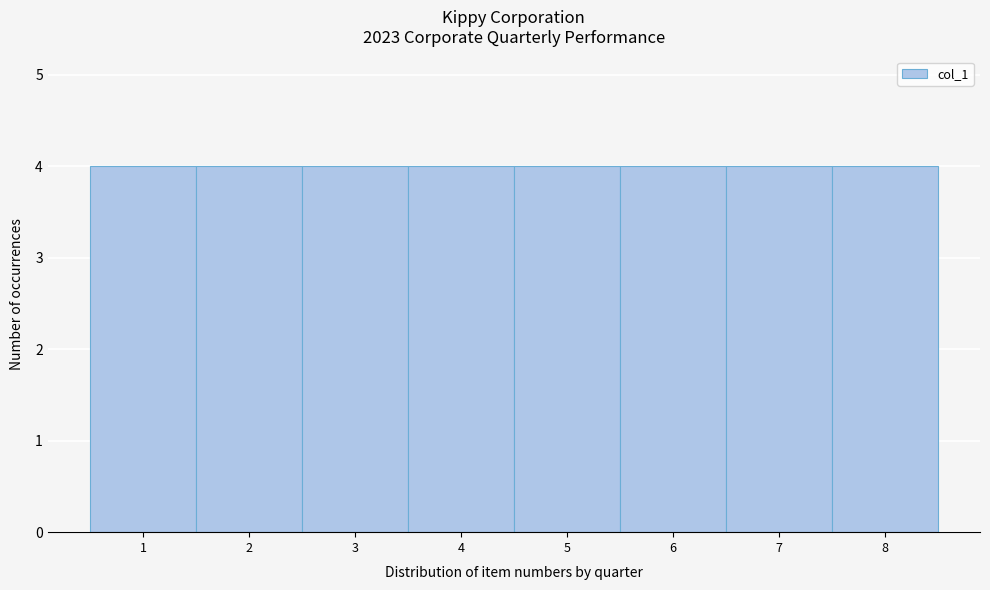

Reading left to right, list every bar in this chart as the range it spans on the x-axis followed by its height. The values are not printed on the chart, so give them approximately, as read against the axis.

0.5 to 1.5: 4
1.5 to 2.5: 4
2.5 to 3.5: 4
3.5 to 4.5: 4
4.5 to 5.5: 4
5.5 to 6.5: 4
6.5 to 7.5: 4
7.5 to 8.5: 4